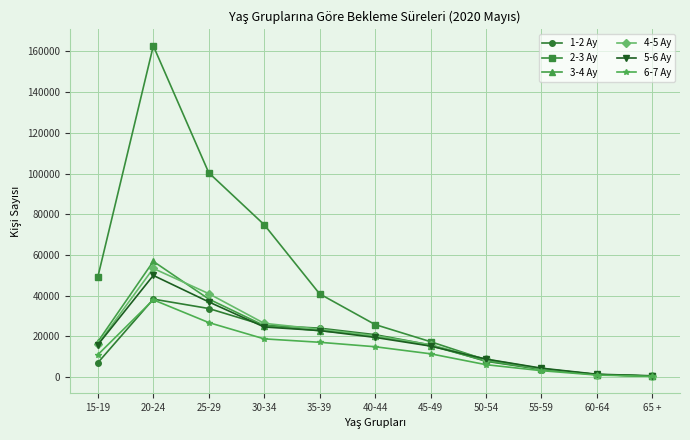

At which category does 2-3 Ay reach its first local peak?

20-24